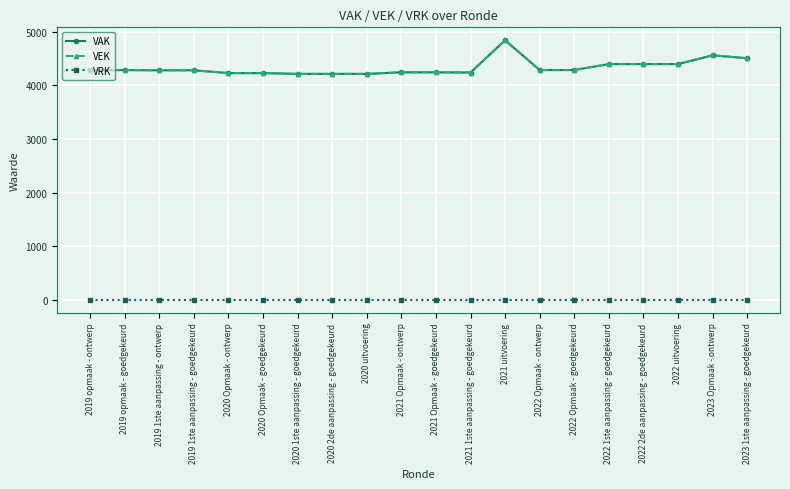

Reading left to right, list all the values displayed in this chart.

VAK: 4282	4282	4278	4278	4226	4226	4211	4211	4211	4240	4240	4236	4837	4283	4283	4394	4394	4394	4557	4503
VEK: 4282	4282	4278	4278	4226	4226	4211	4211	4211	4240	4240	4236	4837	4283	4283	4394	4394	4394	4557	4503
VRK: 0	0	0	0	0	0	0	0	0	0	0	0	0	0	0	0	0	0	0	0